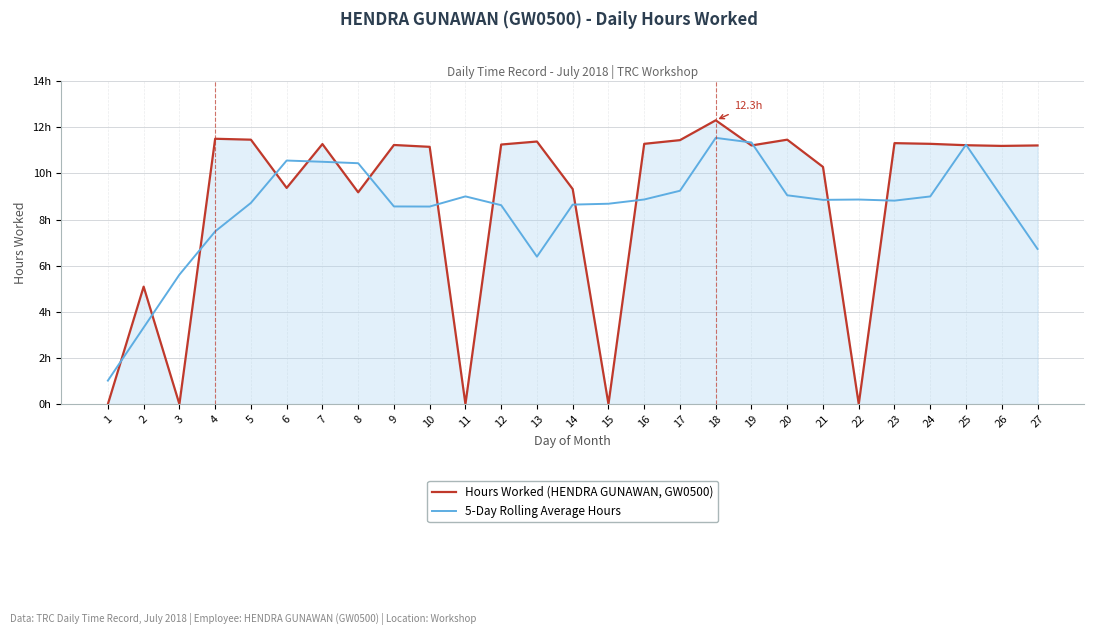

How many interior local valleys does the Hours Worked (HENDRA GUNAWAN, GW0500) series have?

8